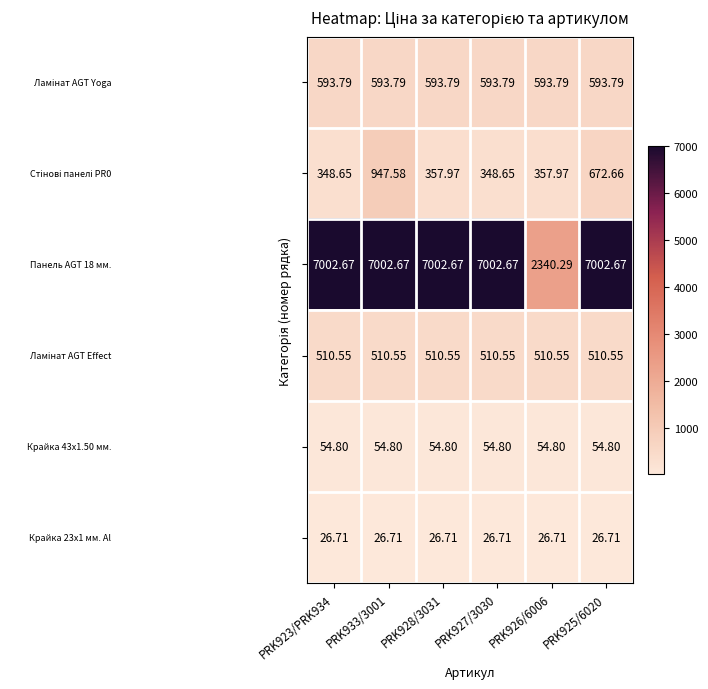

What is the total value across all series at PRK928/3031?

8546.5